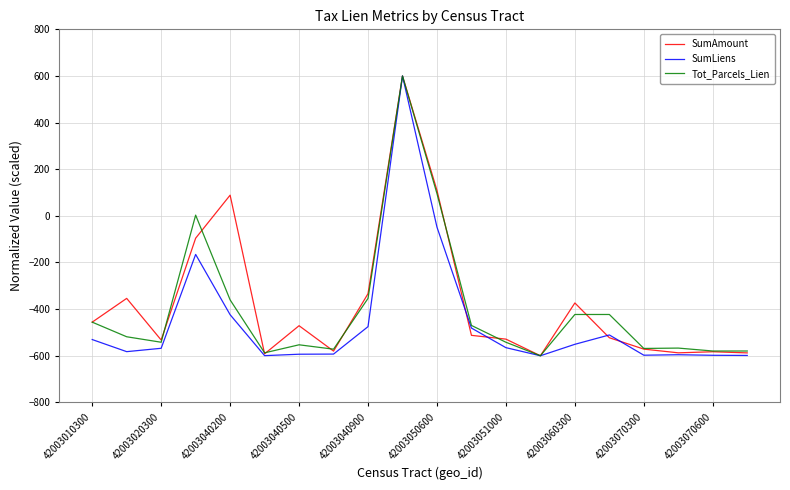

How many lines are shown in the chart?

3